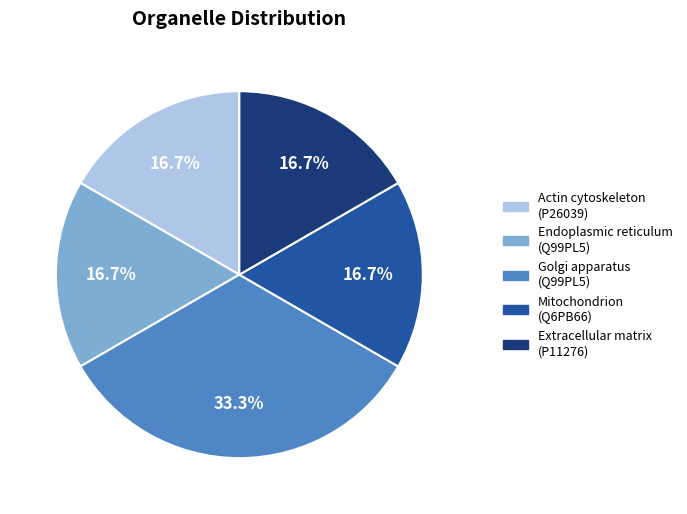

Do Endoplasmic reticulum (Q99PL5) and Mitochondrion (Q6PB66) together represent more than half of the pie?

No